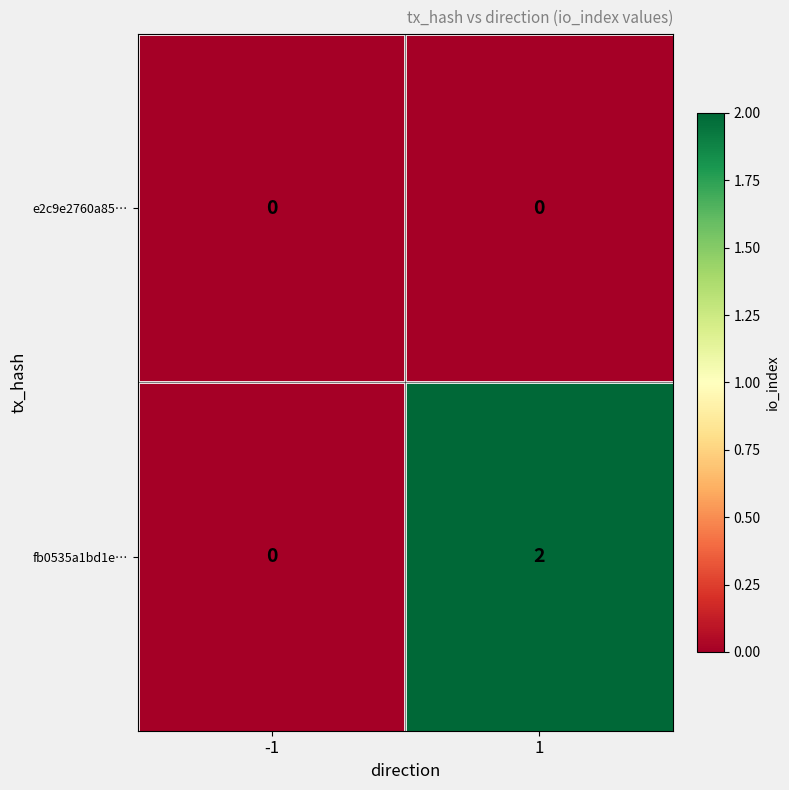

What is the difference between the highest and lowest values at 1?

2